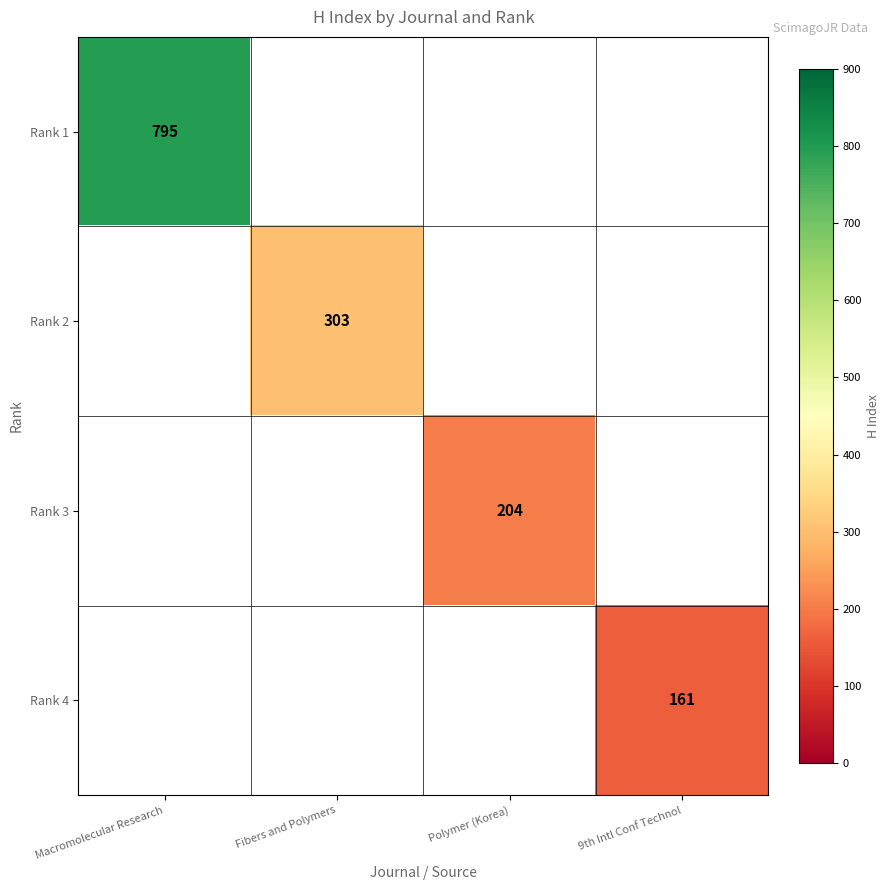

How many distinct data groups are displayed?

4